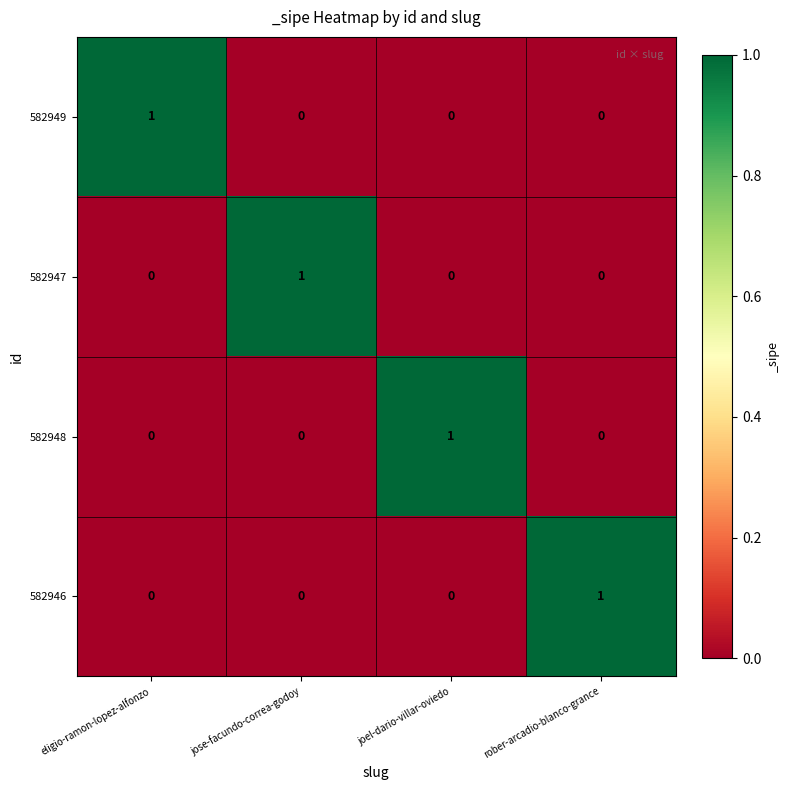

Reading left to right, list all the values displayed in this chart.

582949: 1	0	0	0
582947: 0	1	0	0
582948: 0	0	1	0
582946: 0	0	0	1